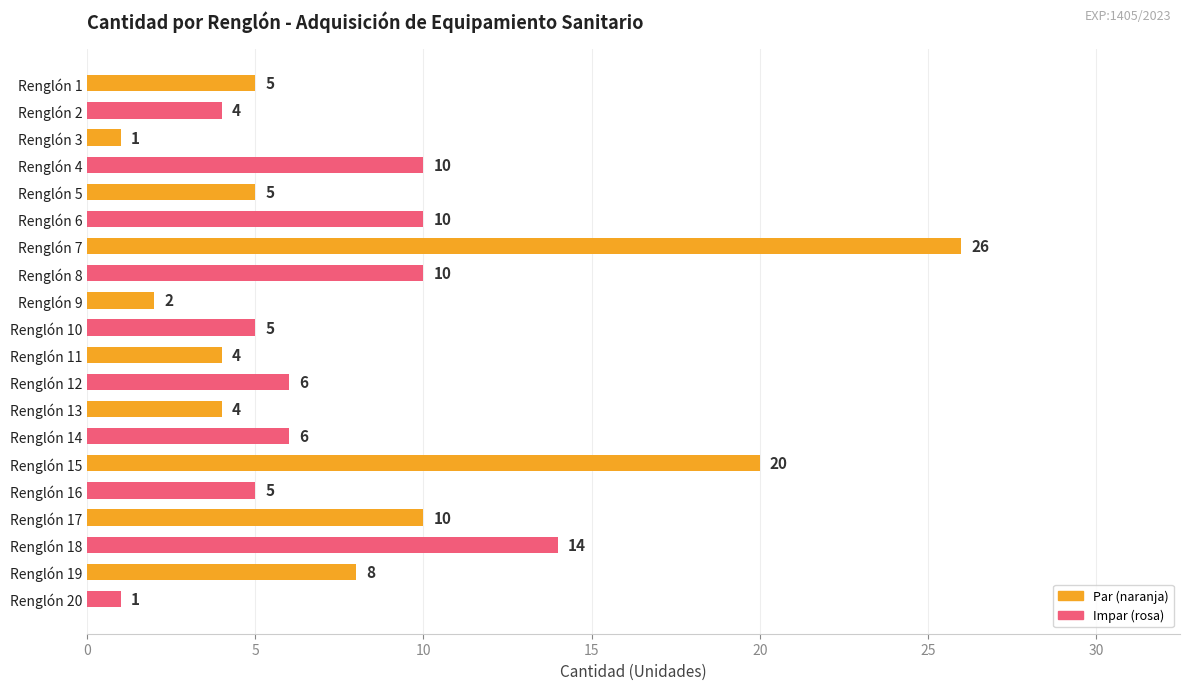

Where is the data nearest to the value 13?

Renglón 18